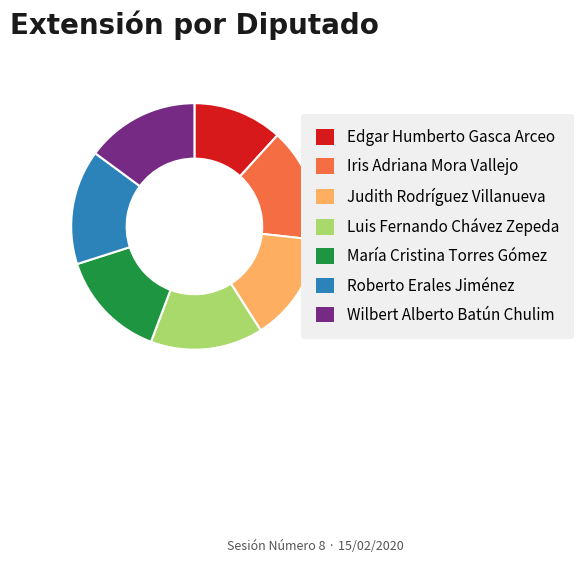

True or false: Luis Fernando Chávez Zepeda accounts for 1% of the total.

False